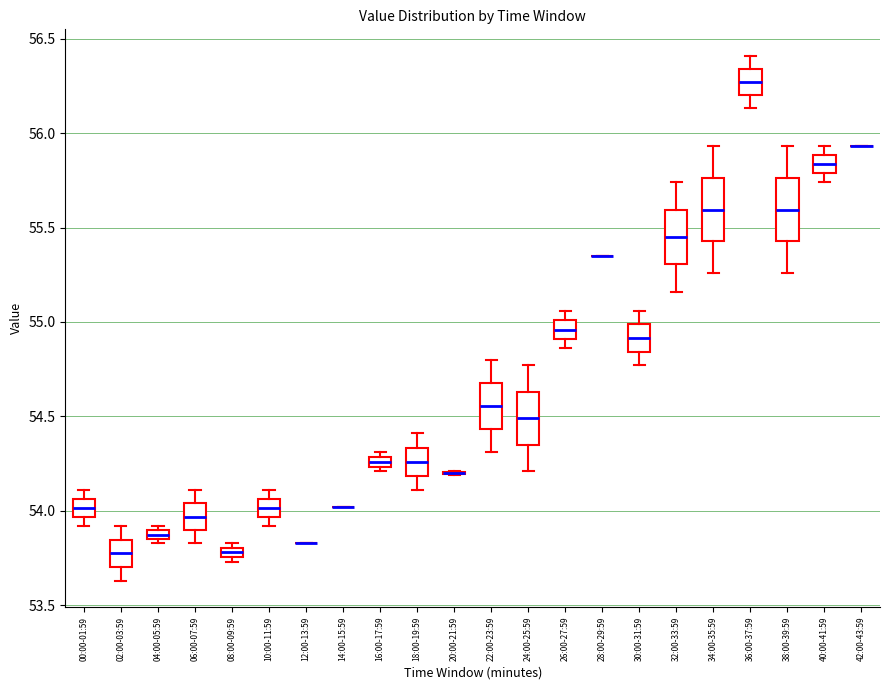

Where is the lower edge of the box for 38:00-39:59 on the y-axis? The values are not printed on the chart, so give them approximately, as read against the axis.

55.45